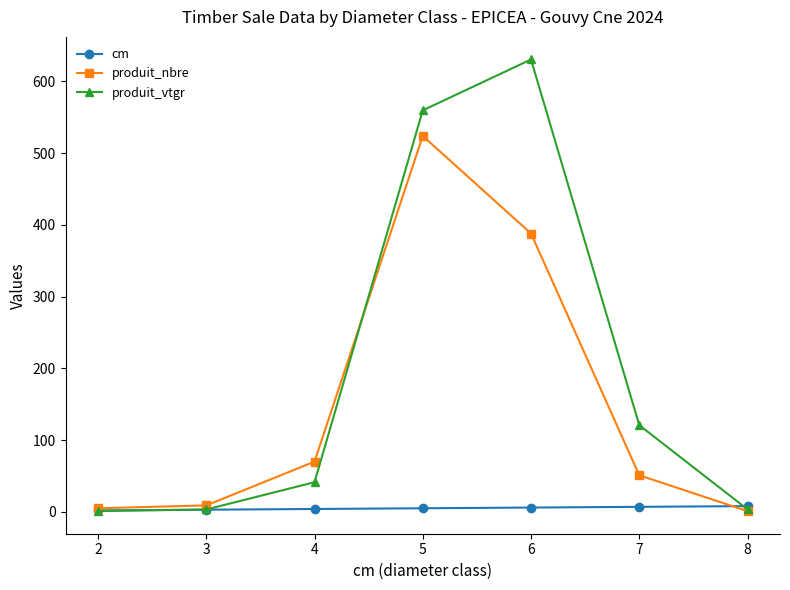

Count the number of data series in this chart.

3